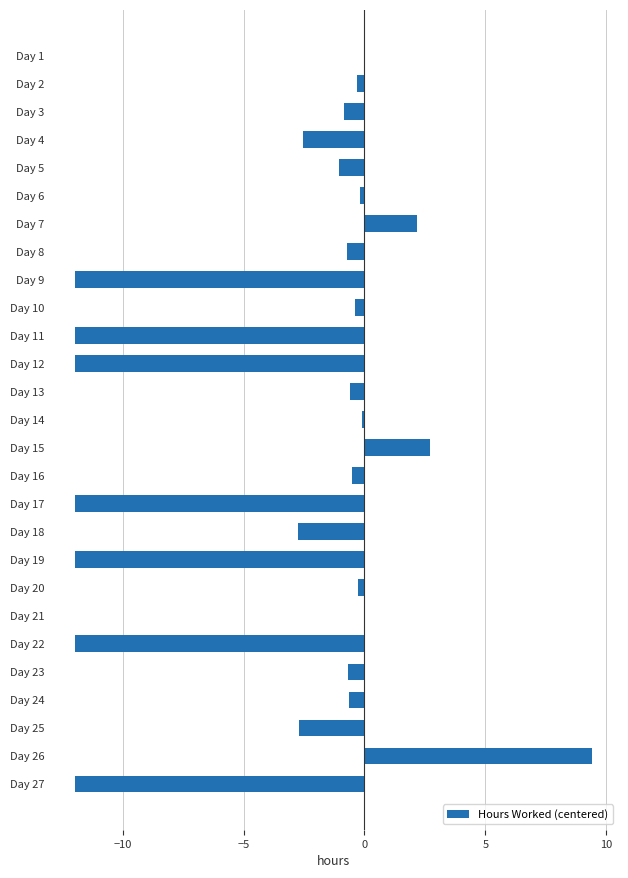

Which label corresponds to the largest value in the chart?

Day 26